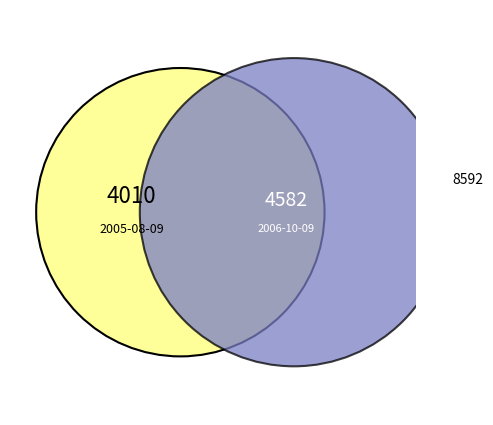

Rank the categories by value from highest to lowest.

2006-10-09, 2005-08-09